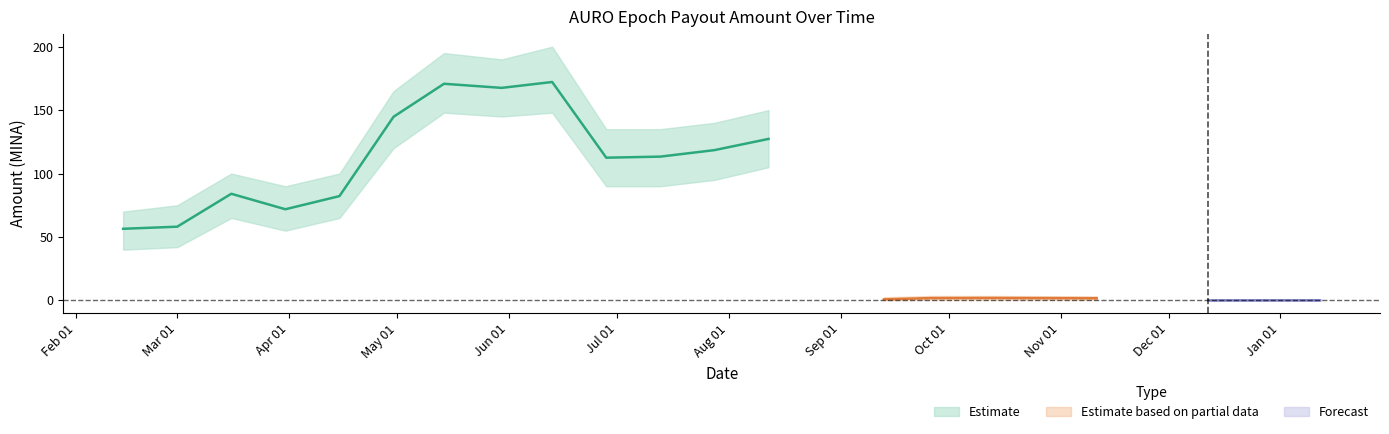

Reading left to right, extract all data points from this chart.

Amount: 2023-02-14=56.5	2023-03-01=58.1	2023-03-16=84.1	2023-03-31=71.9	2023-04-15=82.2	2023-04-30=144.8	2023-05-14=170.8	2023-05-30=167.6	2023-06-13=172.2	2023-06-28=112.5	2023-07-13=113.4	2023-07-28=118.5	2023-08-12=127.3	2023-09-13=0.8	2023-09-26=1.8	2023-10-12=1.9	2023-11-11=1.7	2023-12-12=0.0	2023-12-28=0.0	2024-01-12=0.0
Amount_upper: 2023-02-14=70.0	2023-03-01=75.0	2023-03-16=100.0	2023-03-31=90.0	2023-04-15=100.0	2023-04-30=165.0	2023-05-14=195.0	2023-05-30=190.0	2023-06-13=200.0	2023-06-28=135.0	2023-07-13=135.0	2023-07-28=140.0	2023-08-12=150.0	2023-09-13=2.5	2023-09-26=3.5	2023-10-12=3.5	2023-11-11=3.2	2023-12-12=0.1	2023-12-28=0.1	2024-01-12=0.1
Amount_lower: 2023-02-14=40.0	2023-03-01=42.0	2023-03-16=65.0	2023-03-31=55.0	2023-04-15=65.0	2023-04-30=120.0	2023-05-14=148.0	2023-05-30=145.0	2023-06-13=148.0	2023-06-28=90.0	2023-07-13=90.0	2023-07-28=95.0	2023-08-12=105.0	2023-09-13=0.2	2023-09-26=0.5	2023-10-12=0.6	2023-11-11=0.5	2023-12-12=0.0	2023-12-28=0.0	2024-01-12=0.0